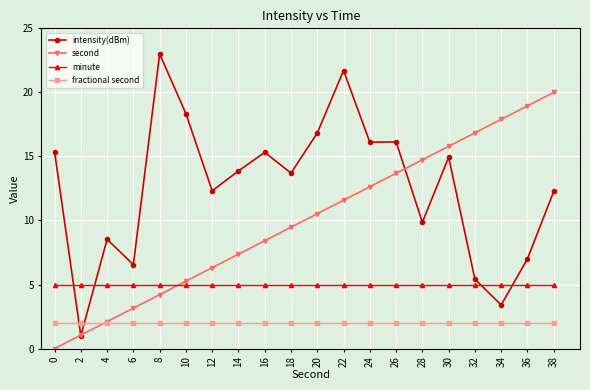

What is the total value across all series at 26?

36.8